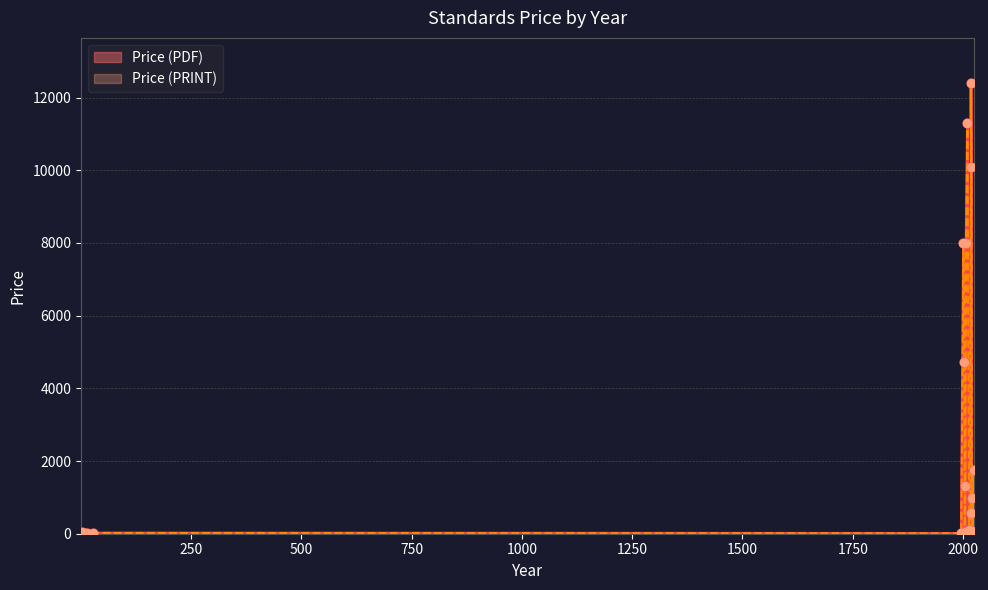

Which series contains the lowest Y value?

Price (PDF)